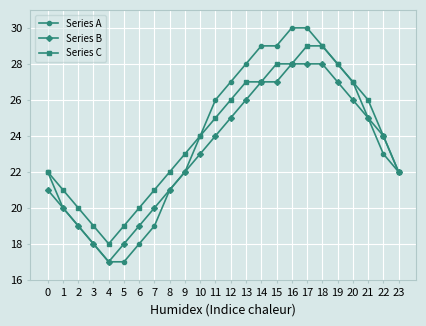

At which label is Series A closest to 23?

22